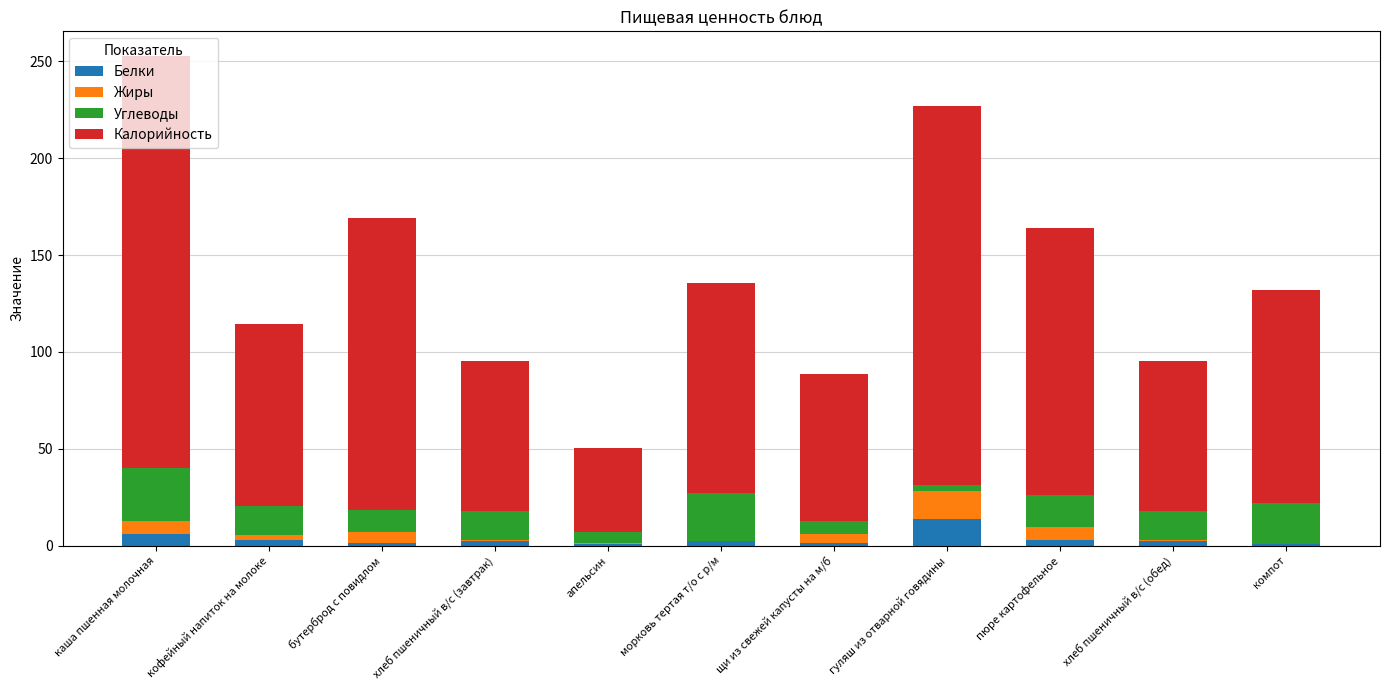

At which category is the sum across all series the highest?

каша пшенная молочная